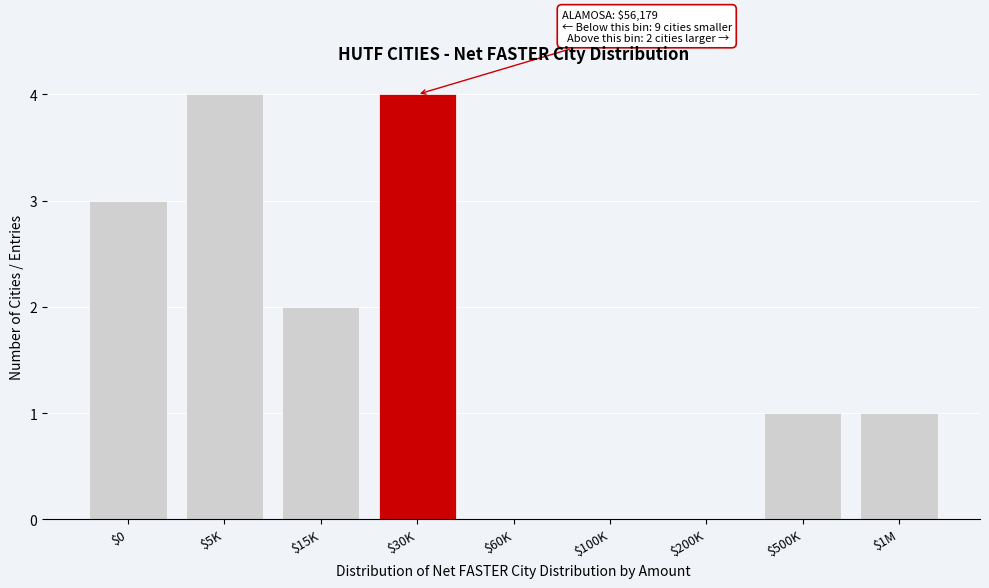

What is the sum of all values?

15